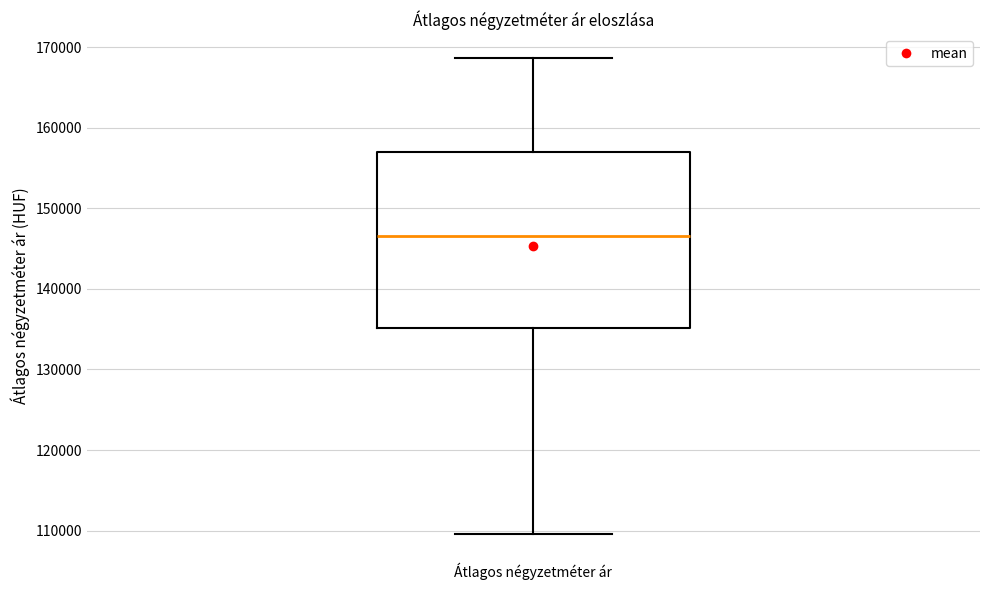

Where is the upper edge of the box for Átlagos négyzetméter ár on the y-axis? The values are not printed on the chart, so give them approximately, as read against the axis.

157000